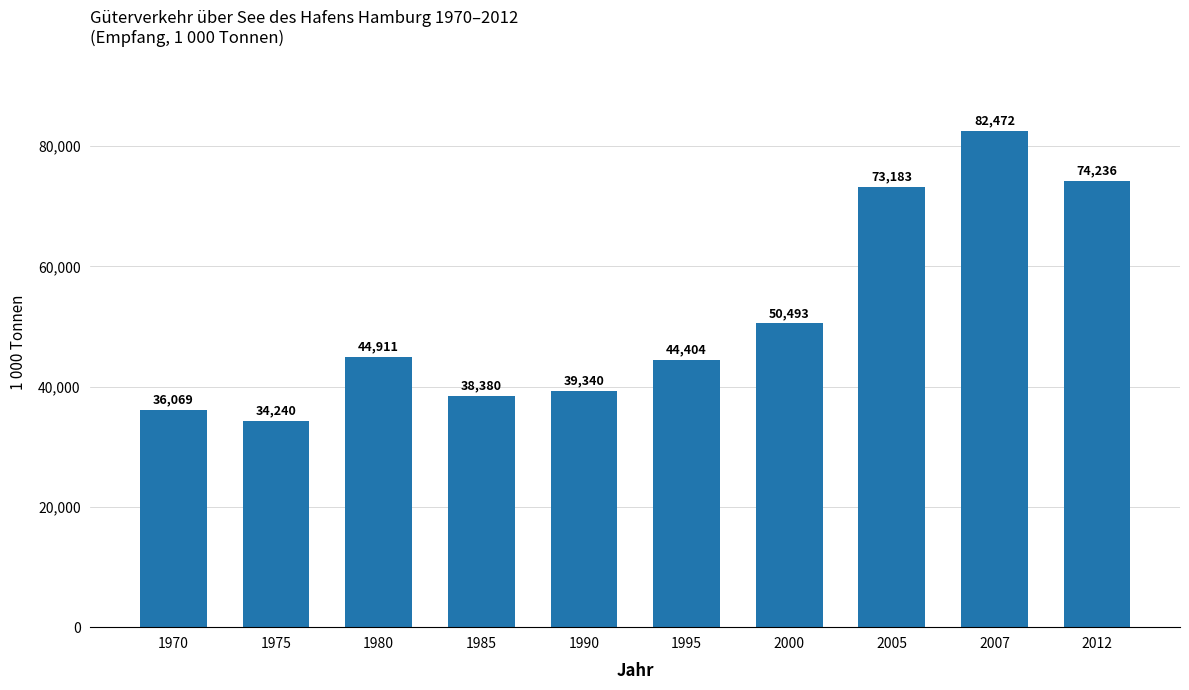

Does the chart contain stacked bars?

No